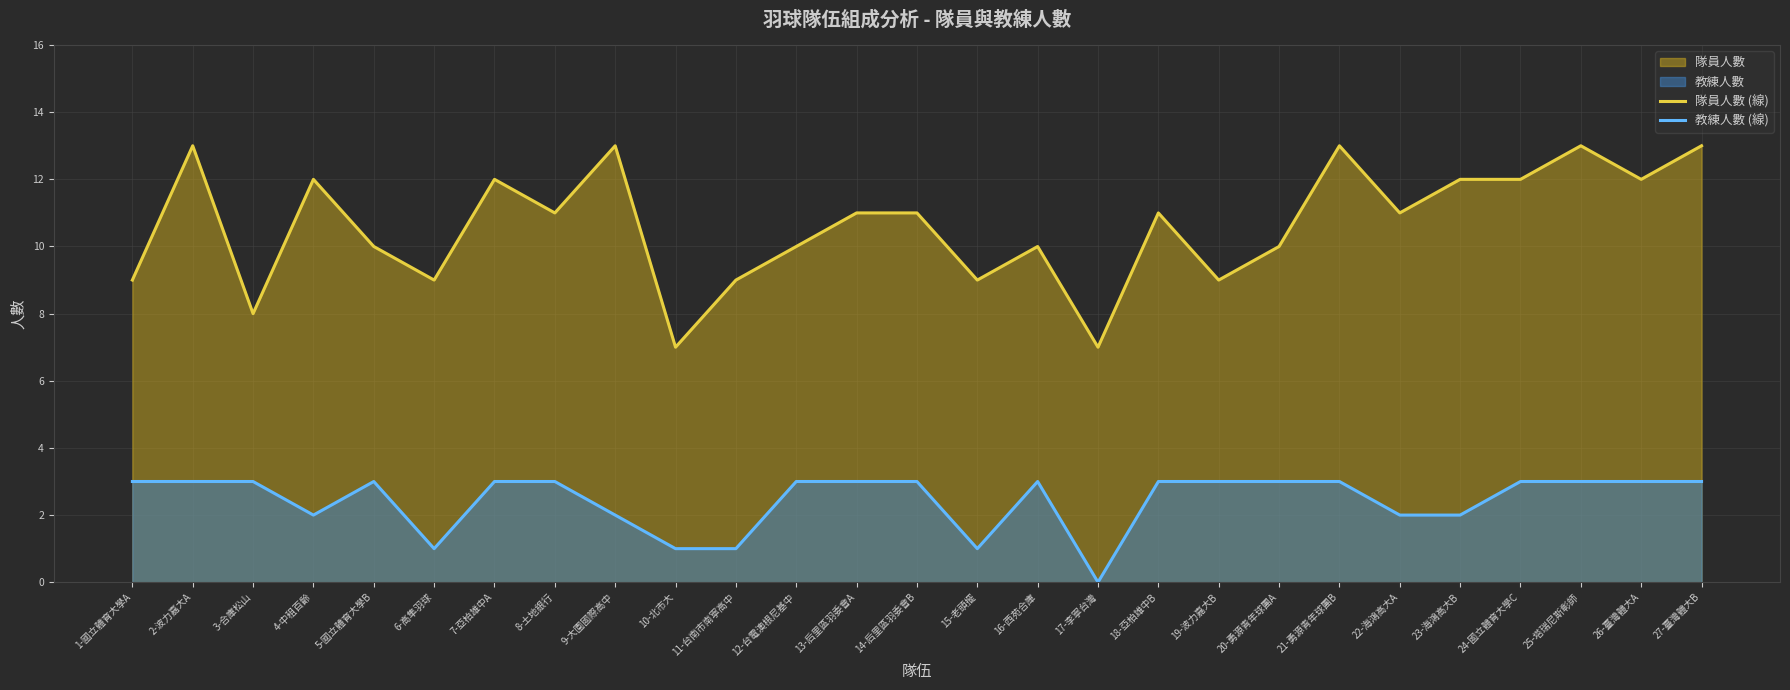

Where is the first local minimum for 教練人數 (線)?

4-中租百齡